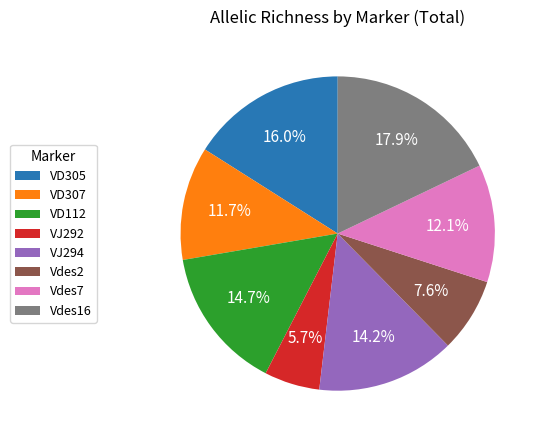

What portion of the pie excludes Vdes2?

92.4%